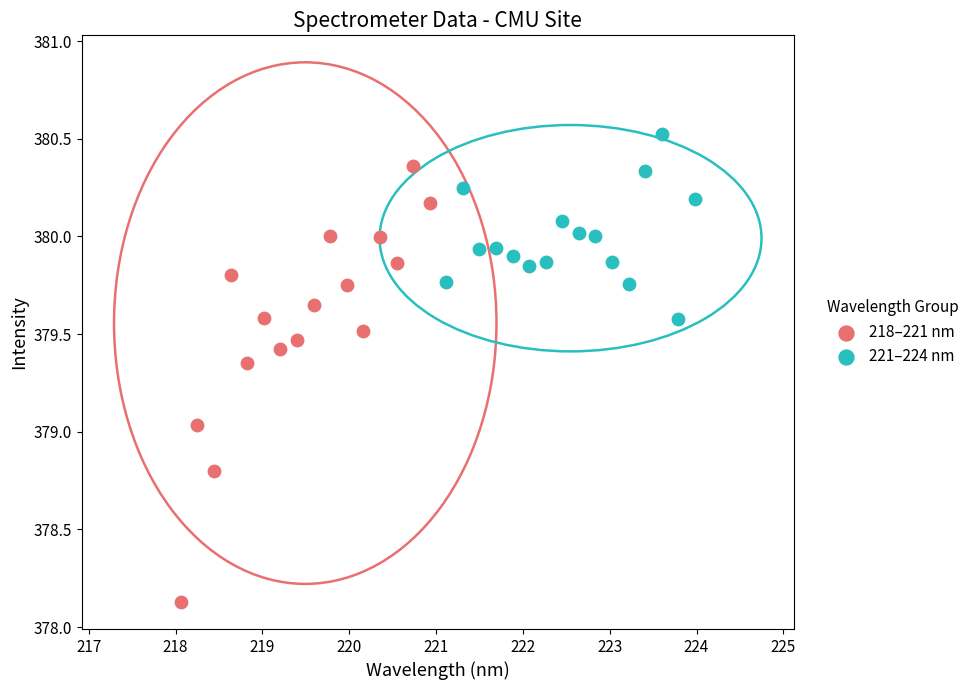

What are all the series names shown in the legend?

218–221 nm, 221–224 nm